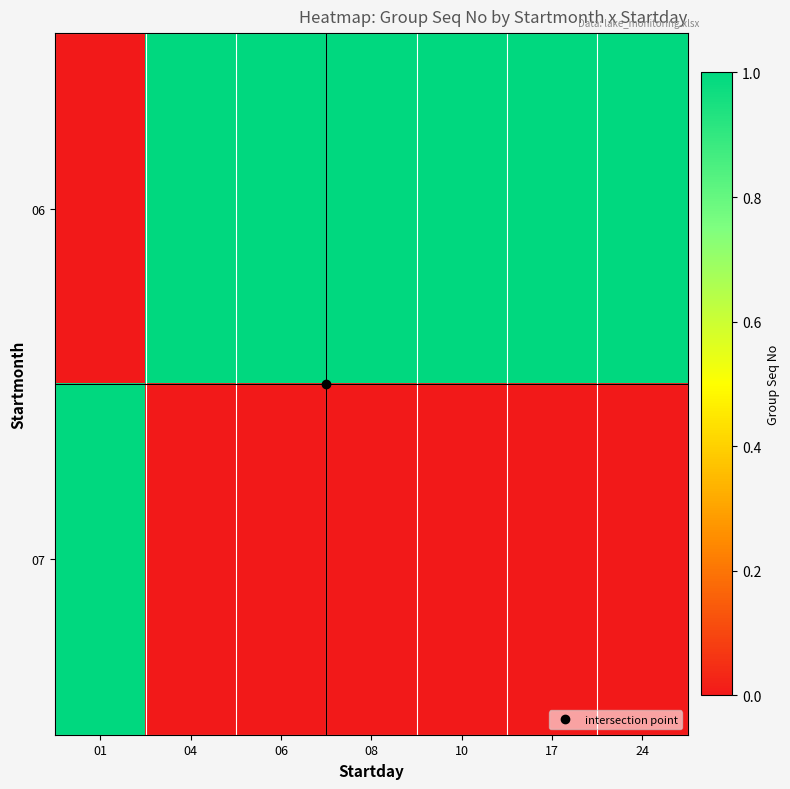

Which series has the largest total across all categories?

06